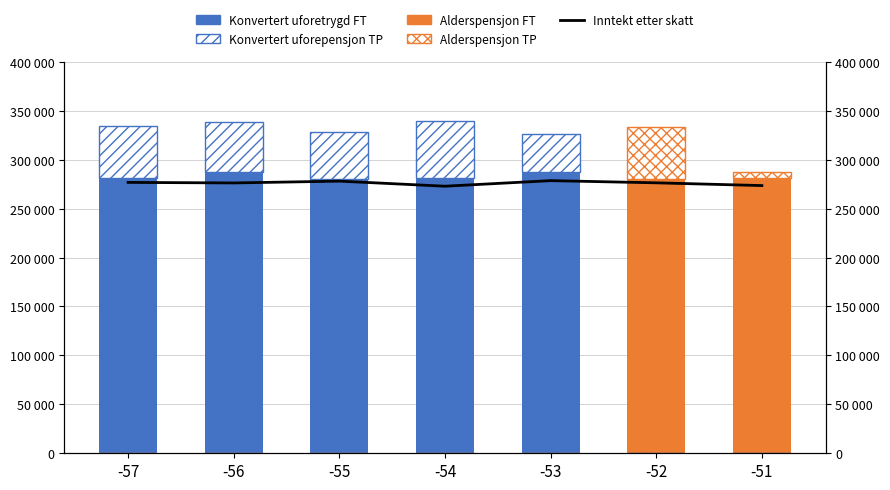

At which label does Inntekt etter skatt reach its peak?

-53